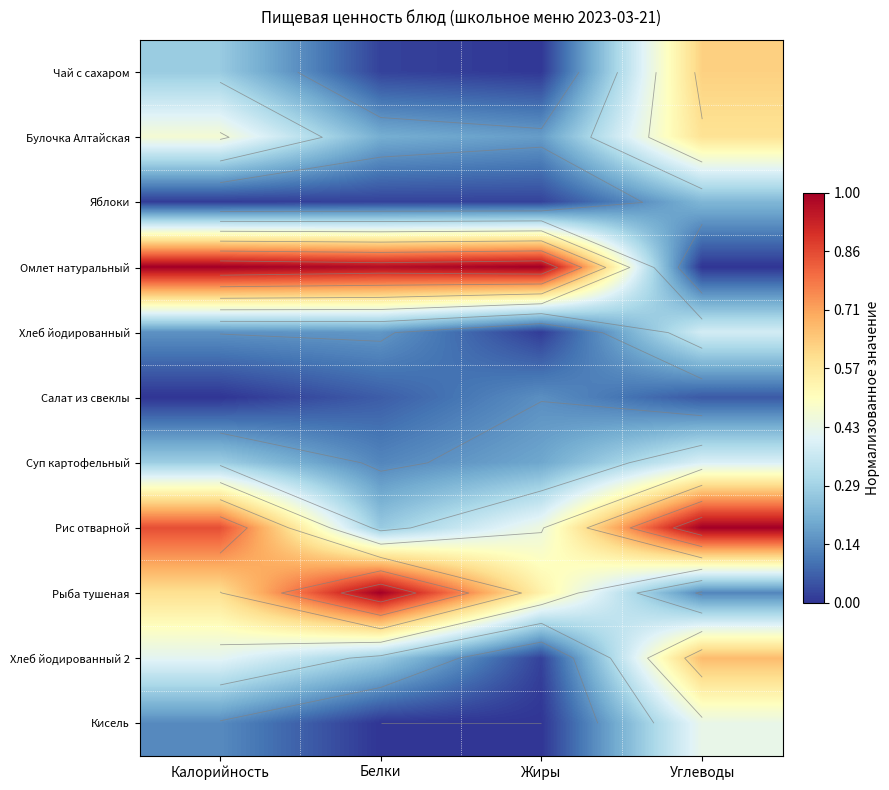

Where is Рыба тушеная nearest to the value 0?

Углеводы